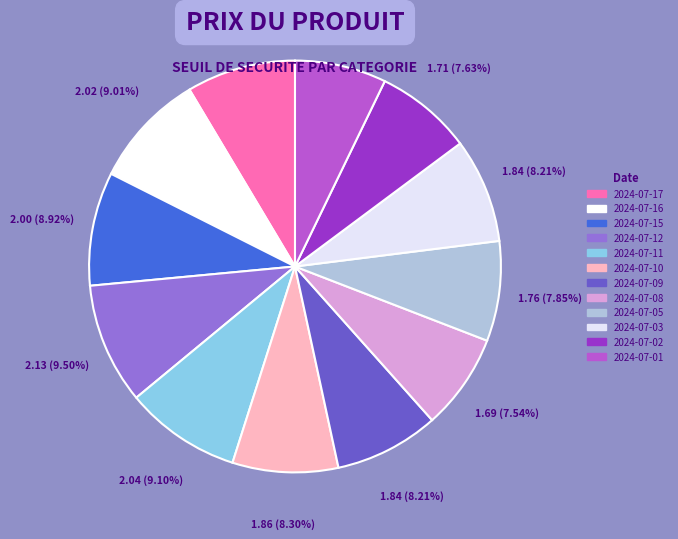

The 2024-07-05 slice represents 1% of the pie. True or false?

False